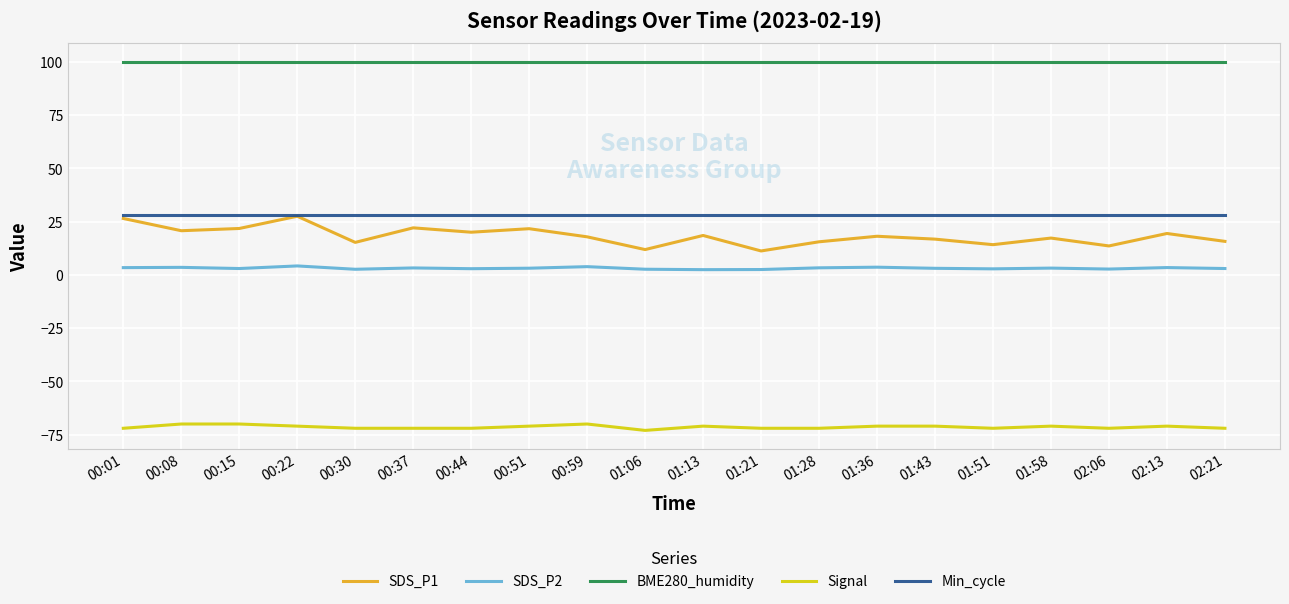

Which series has the widest spread of values?

SDS_P1